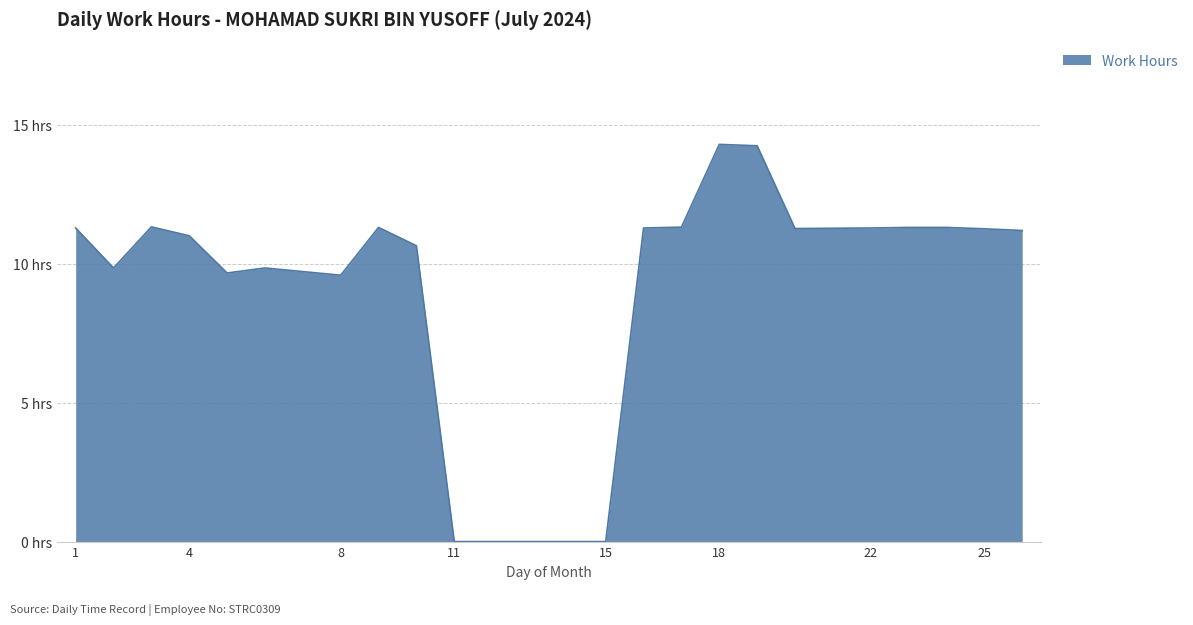

Does the chart display data point markers on the line(s)?

No